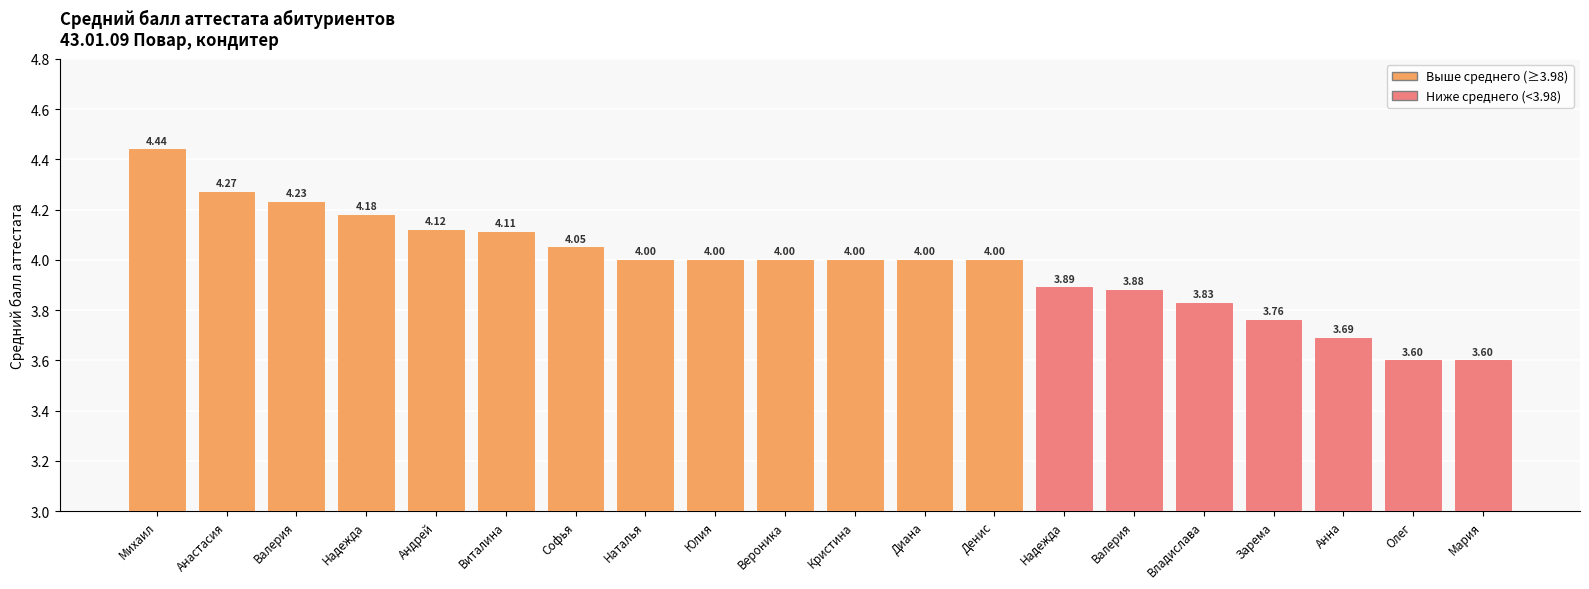

How many bars are there in total?

20